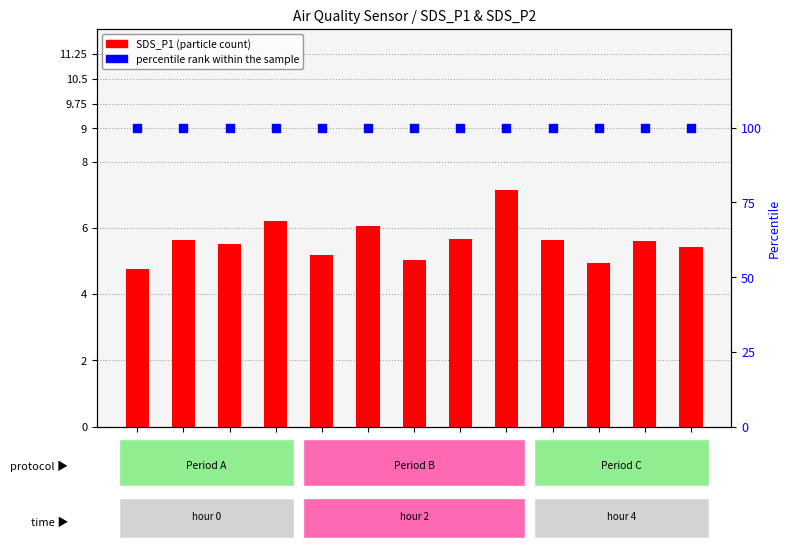

Which series has the largest total across all categories?

percentile rank within the sample